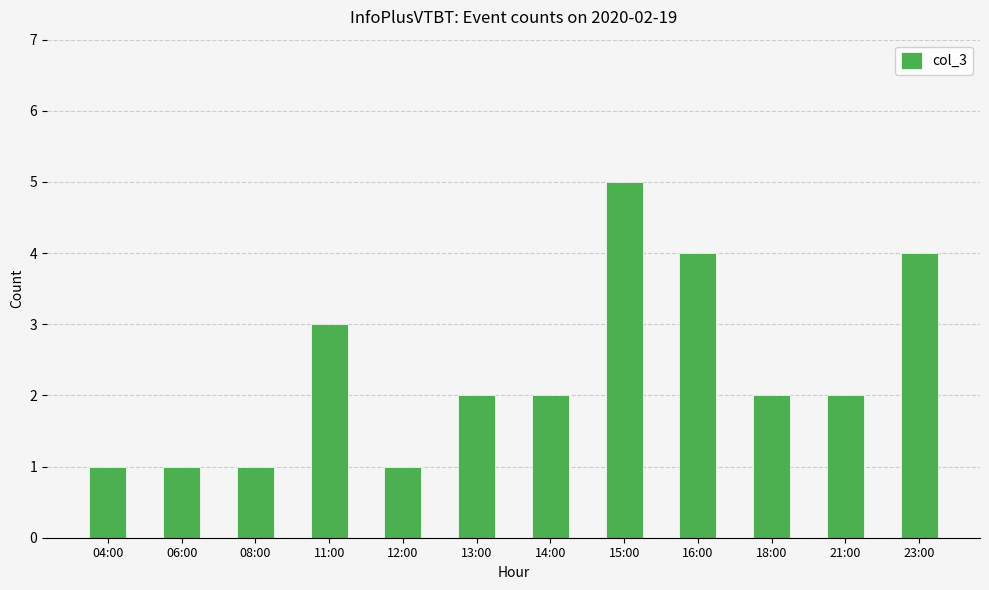

How many distinct data groups are displayed?

1